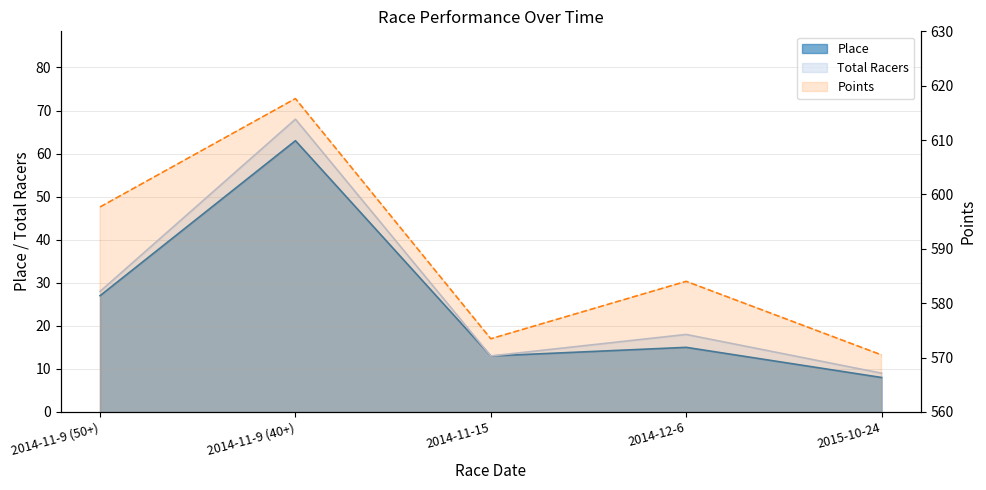

Rank the categories by Place value from highest to lowest.

2014-11-9 (40+), 2014-11-9 (50+), 2014-12-6, 2014-11-15, 2015-10-24